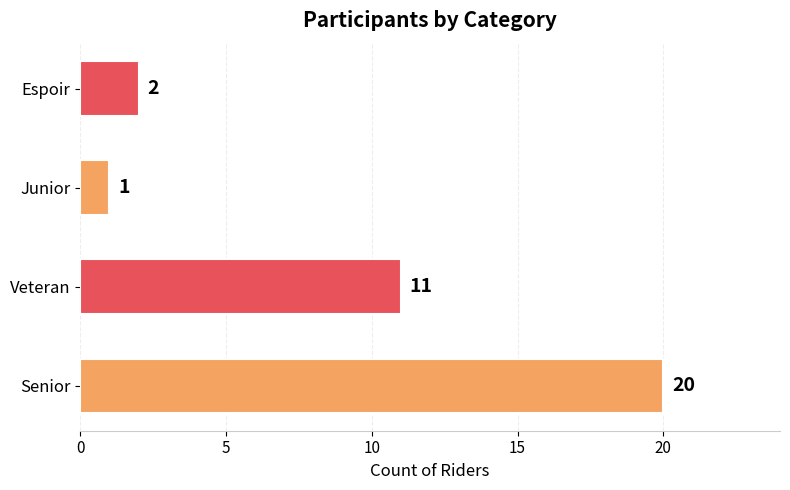

Rank the categories by value from highest to lowest.

Senior, Veteran, Espoir, Junior